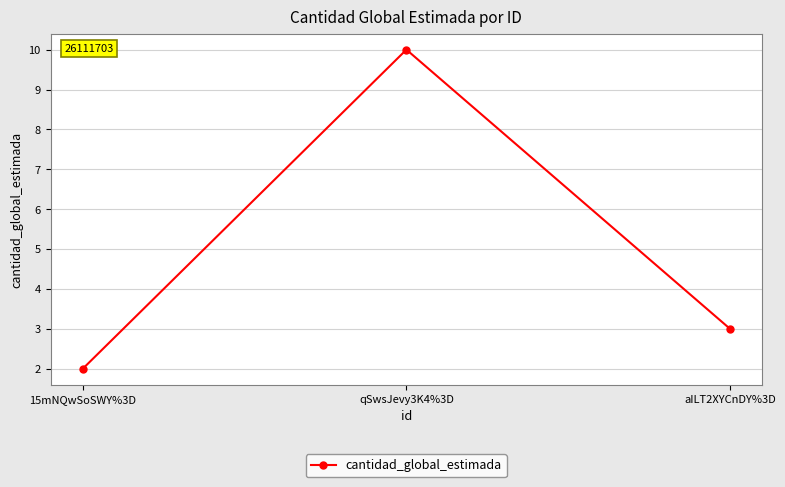

Count the values in the range 2 to 10.

3